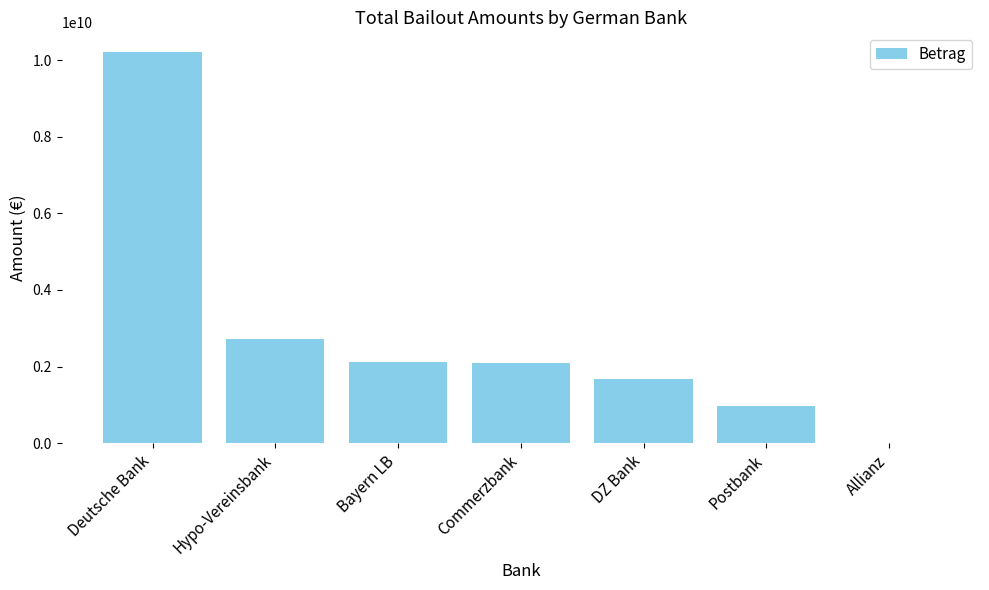

Which has a higher value, Allianz or Deutsche Bank?

Deutsche Bank